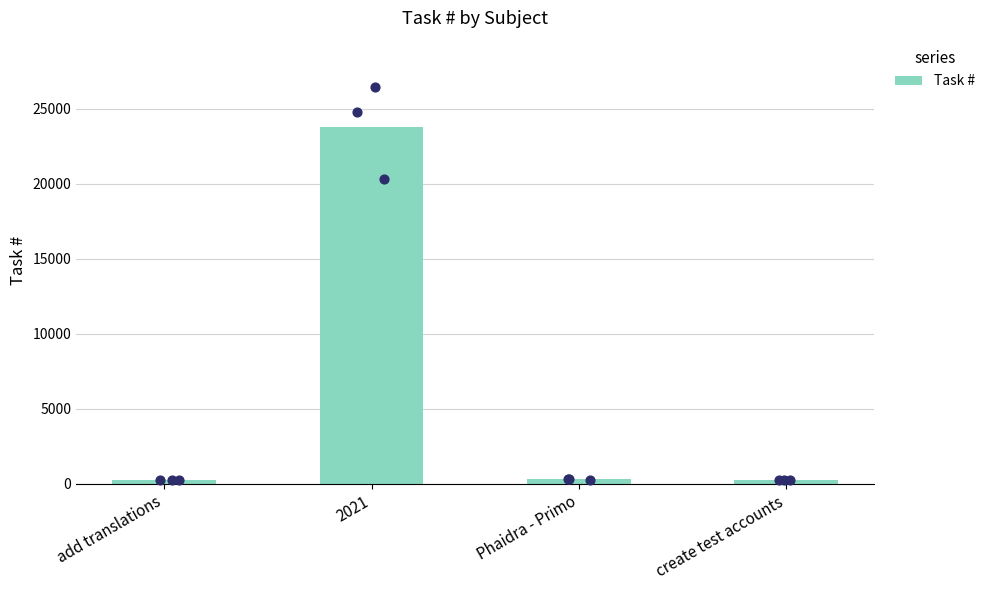

Approximately how many times larger is the value at Phaidra - Primo compared to create test accounts?

1.1